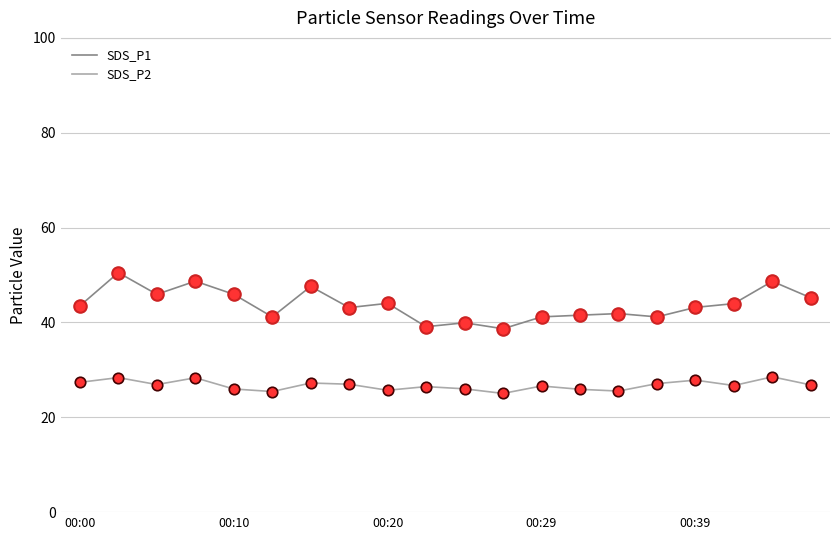

Rank the series by their maximum value, from highest to lowest.

SDS_P1, SDS_P2